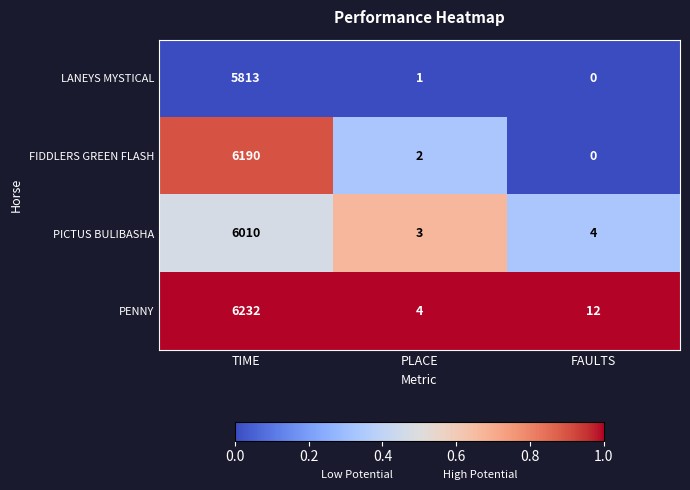

At which category is the sum across all series the highest?

TIME